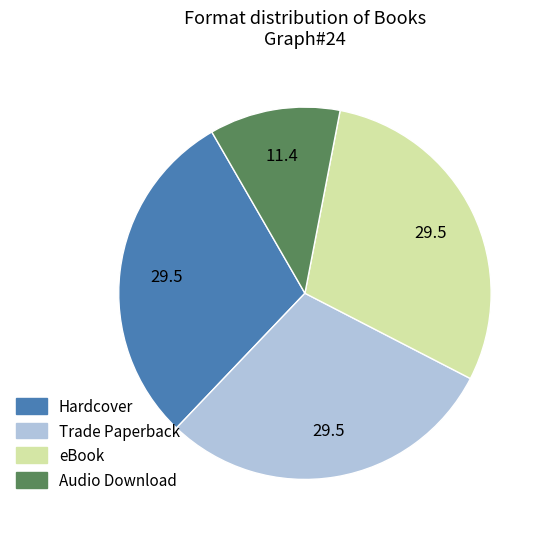

Between eBook and Audio Download, which is larger?

eBook